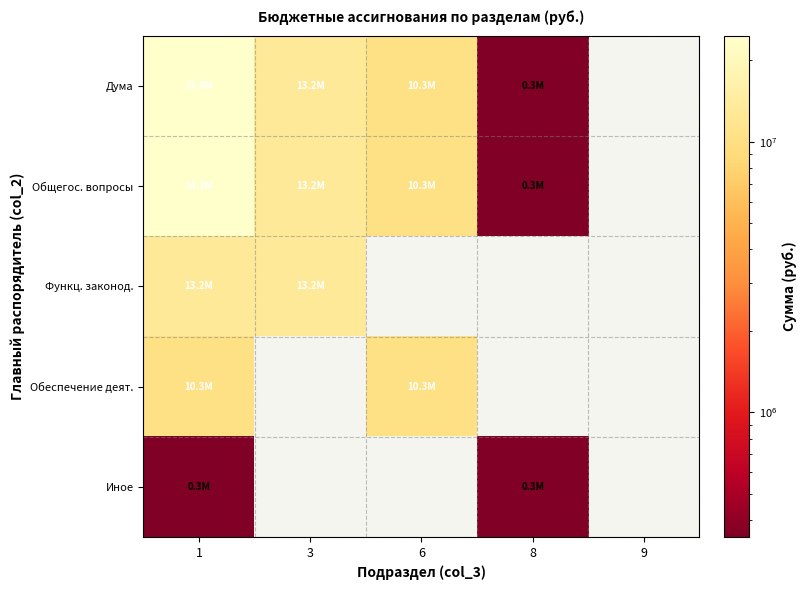

At how many categories does at least one series exceed 23745407?

1